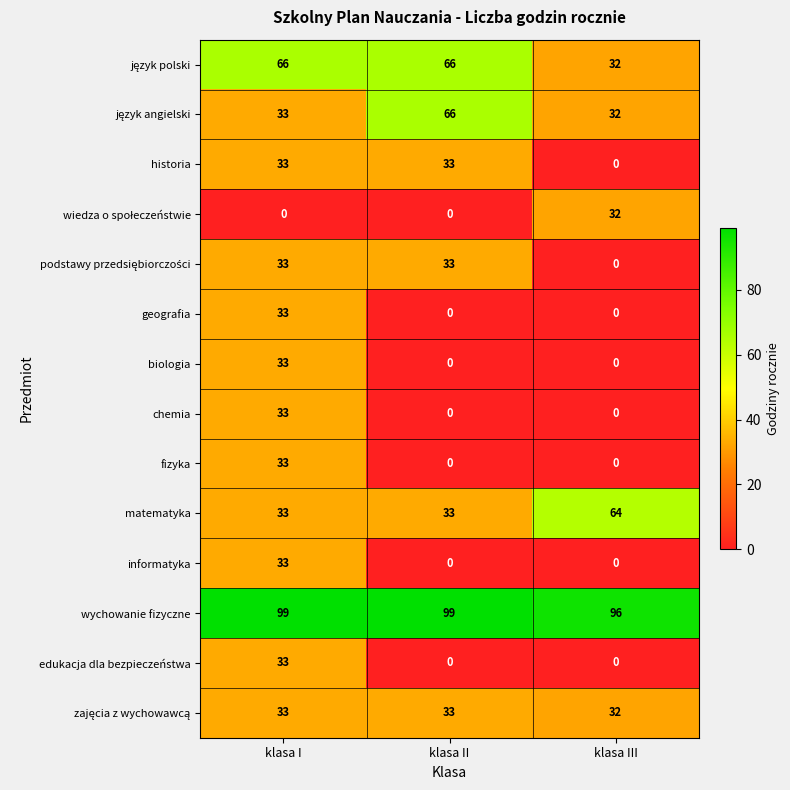

What is the approximate value of edukacja dla bezpieczeństwa at klasa I, to the nearest 10?

30